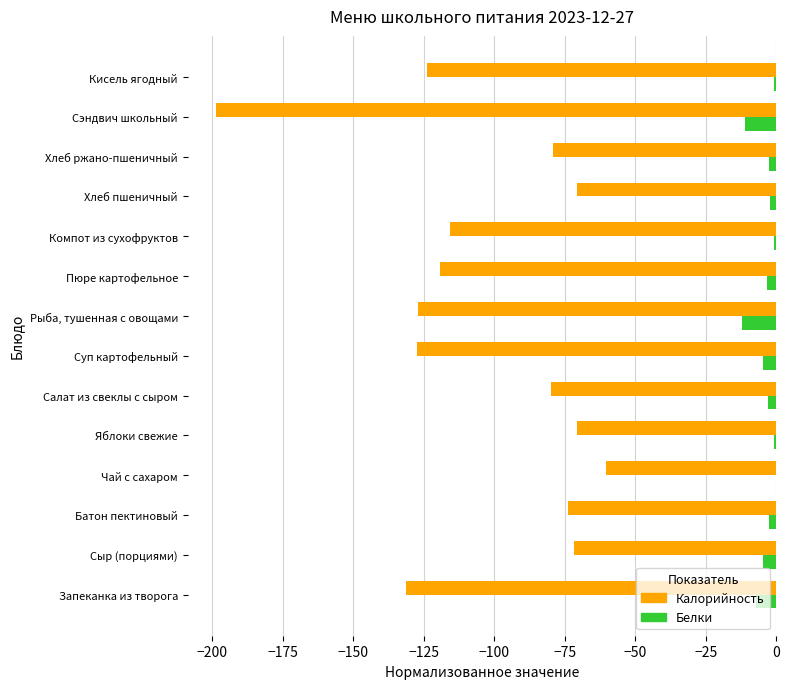

True or false: Белки has a value of -12.2 at Рыба, тушенная с овощами.

True